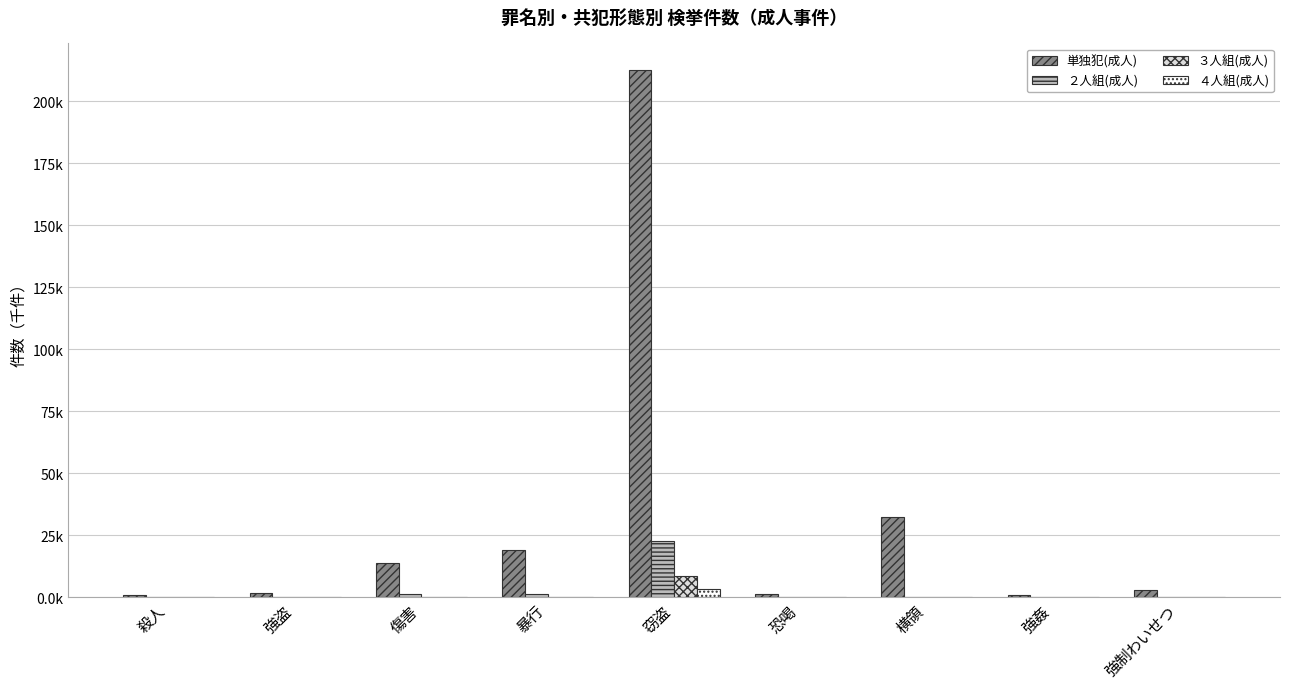

Between 強盗 and 恐喝, which is larger?

強盗